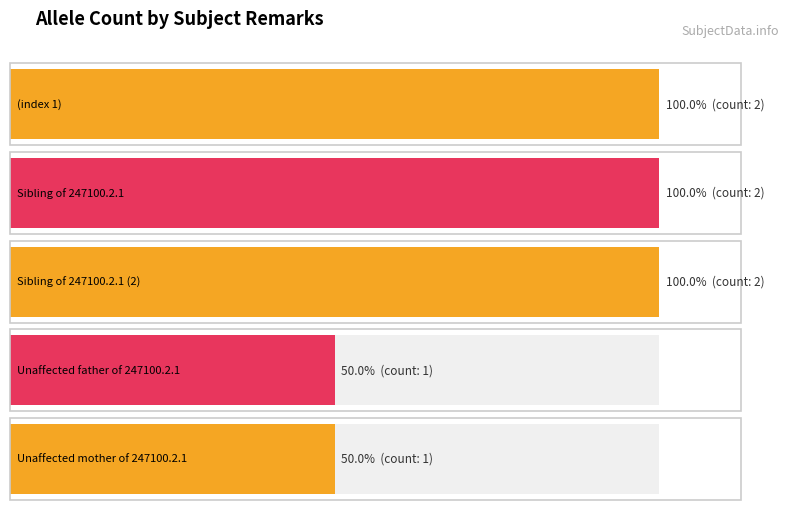

Which has a higher value, Unaffected father of 247100.2.1 or Sibling of 247100.2.1 (2)?

Sibling of 247100.2.1 (2)